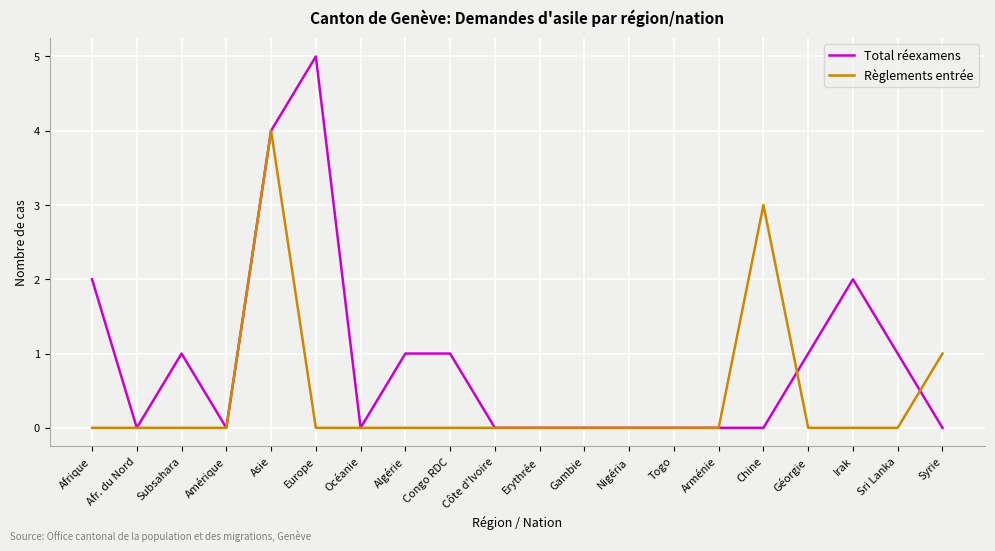

How many Règlements entrée values are between 0 and 1?

18